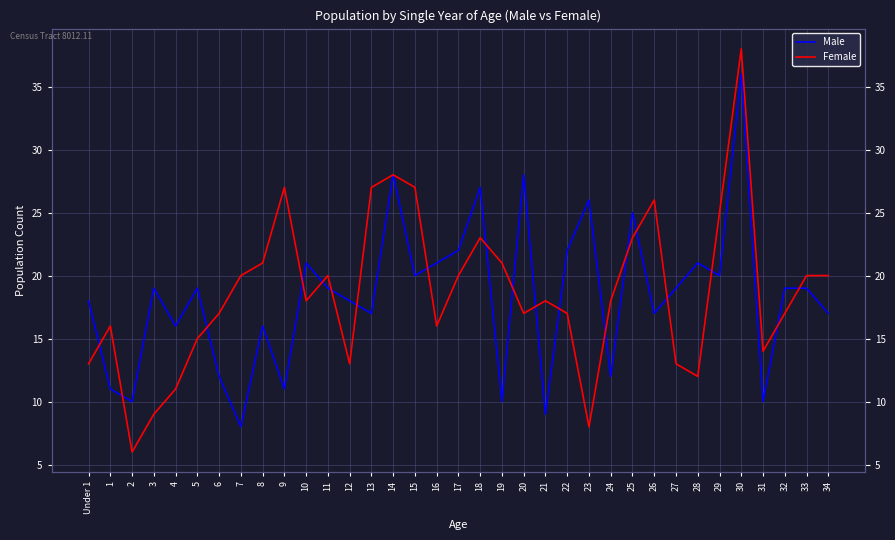

What is the smallest value displayed?

6